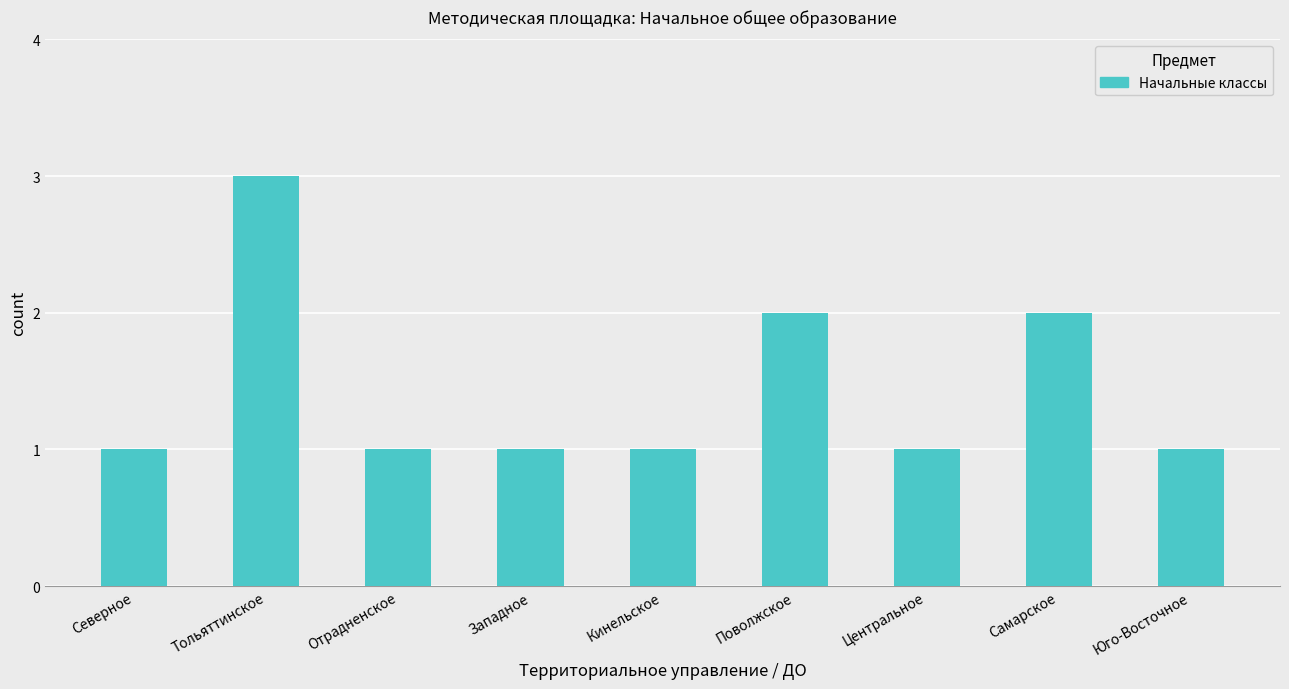

Reading left to right, list all the values displayed in this chart.

1	3	1	1	1	2	1	2	1